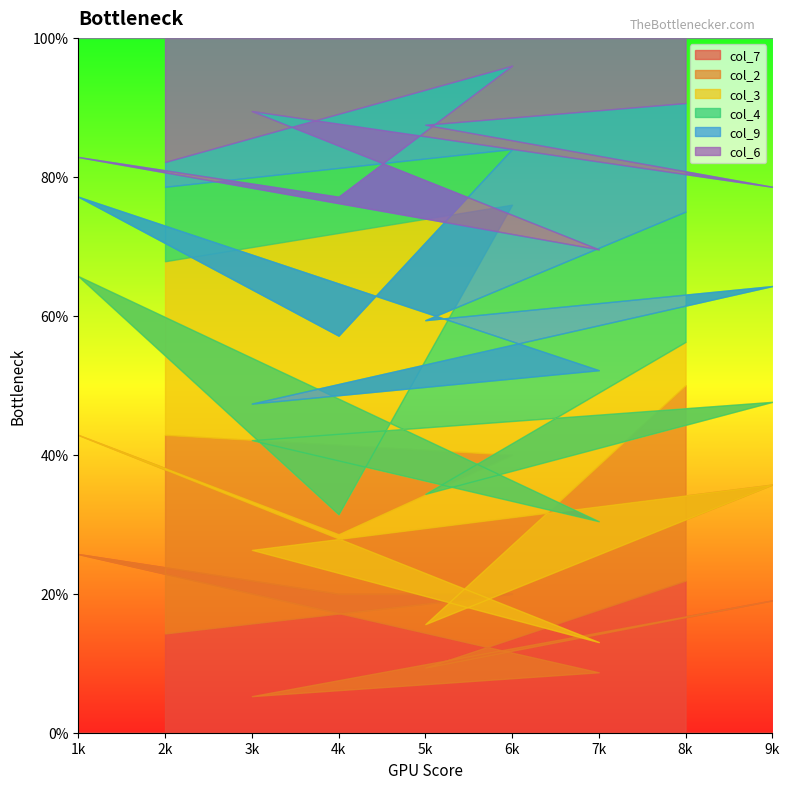

What are all the series names shown in the legend?

col_7, col_2, col_3, col_4, col_9, col_6